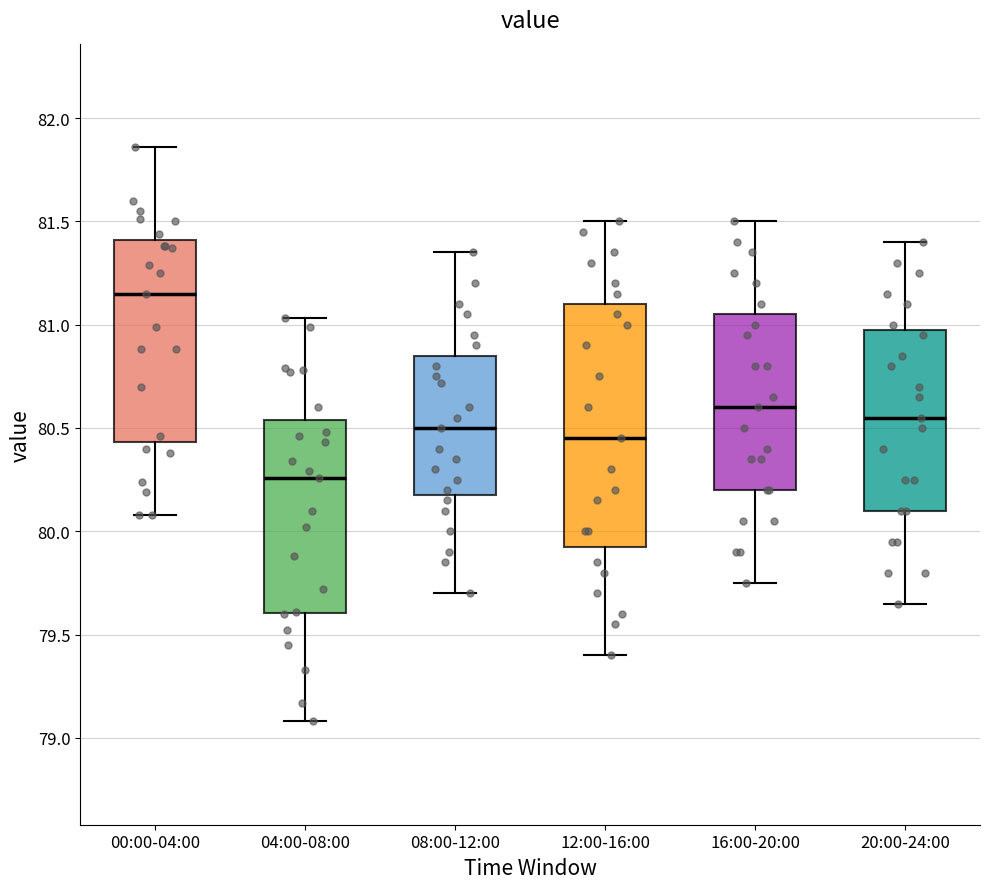

Where does the median line of the box for 12:00-16:00 sit on the y-axis? The values are not printed on the chart, so give them approximately, as read against the axis.

80.45